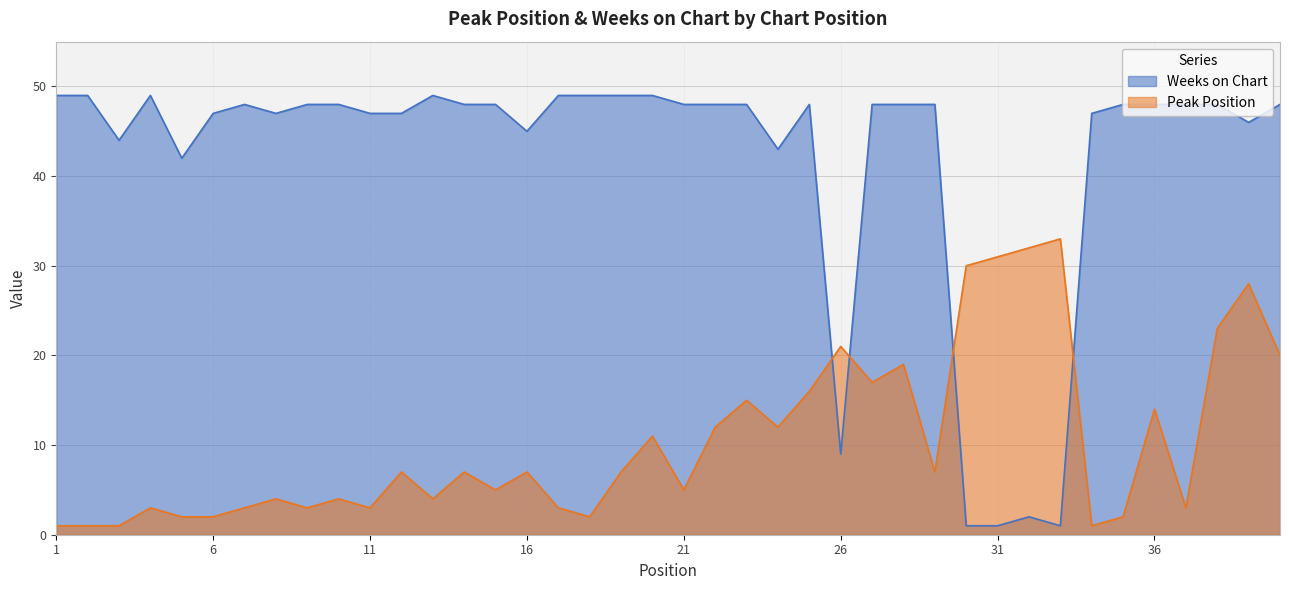

What is the difference between the highest and lowest values at 12?

40